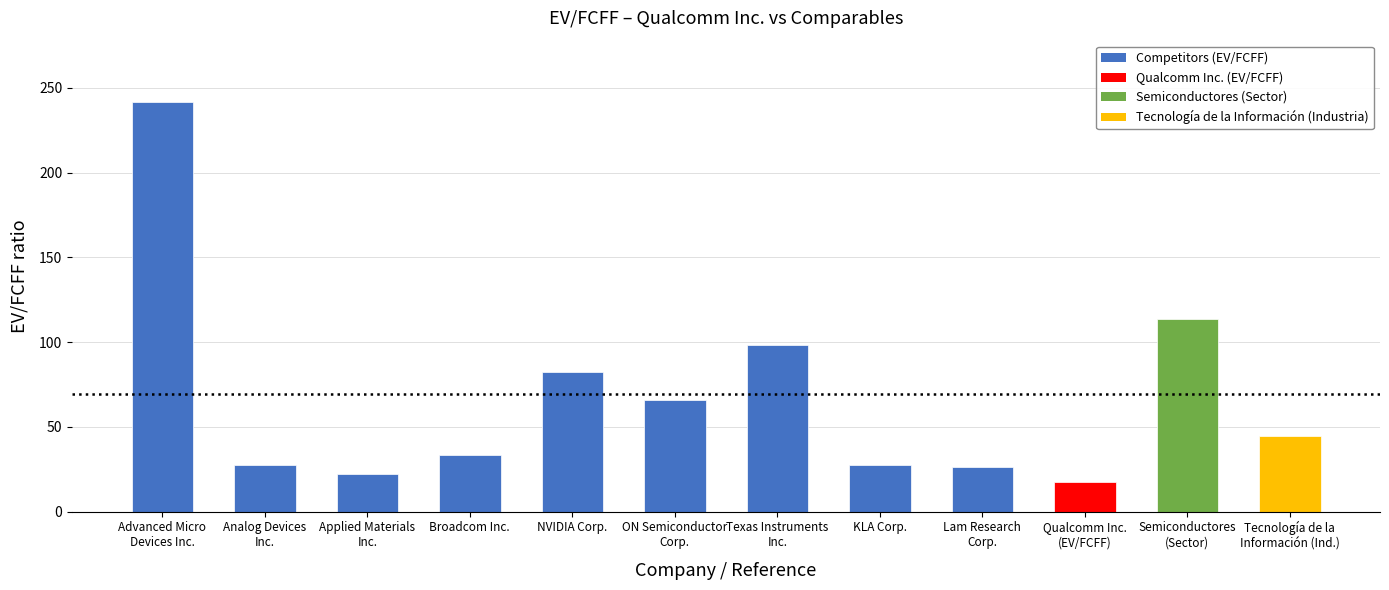

What is the difference between the second highest and minimum values?

96.2